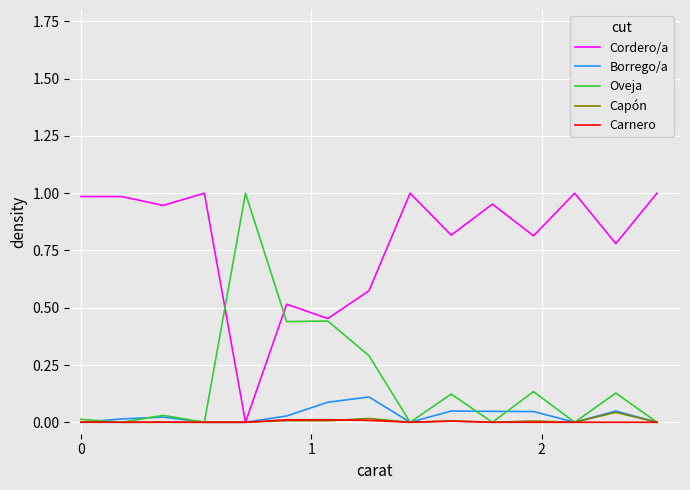

Which series has the largest total across all categories?

Cordero/a